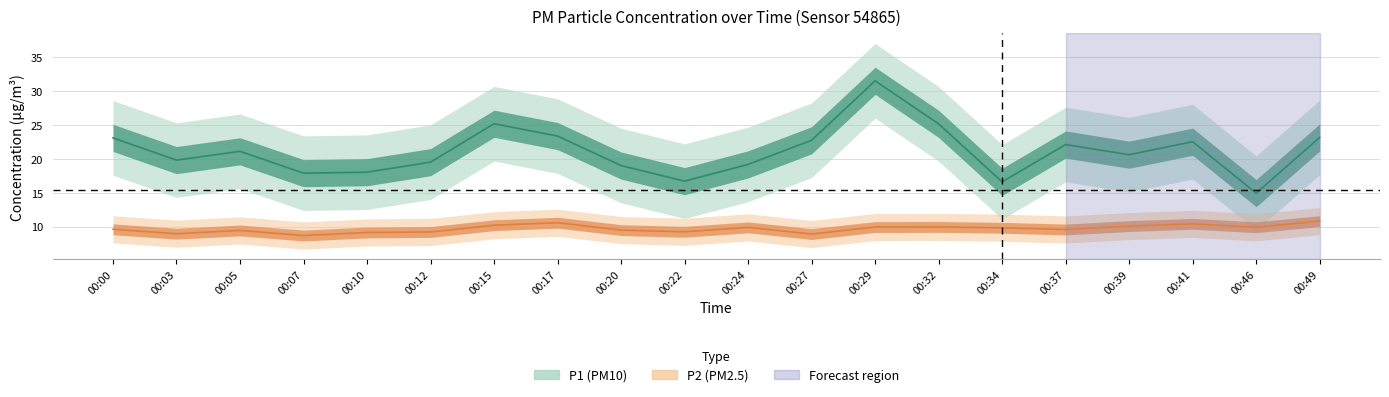

At how many categories does at least one series exceed 15?

19